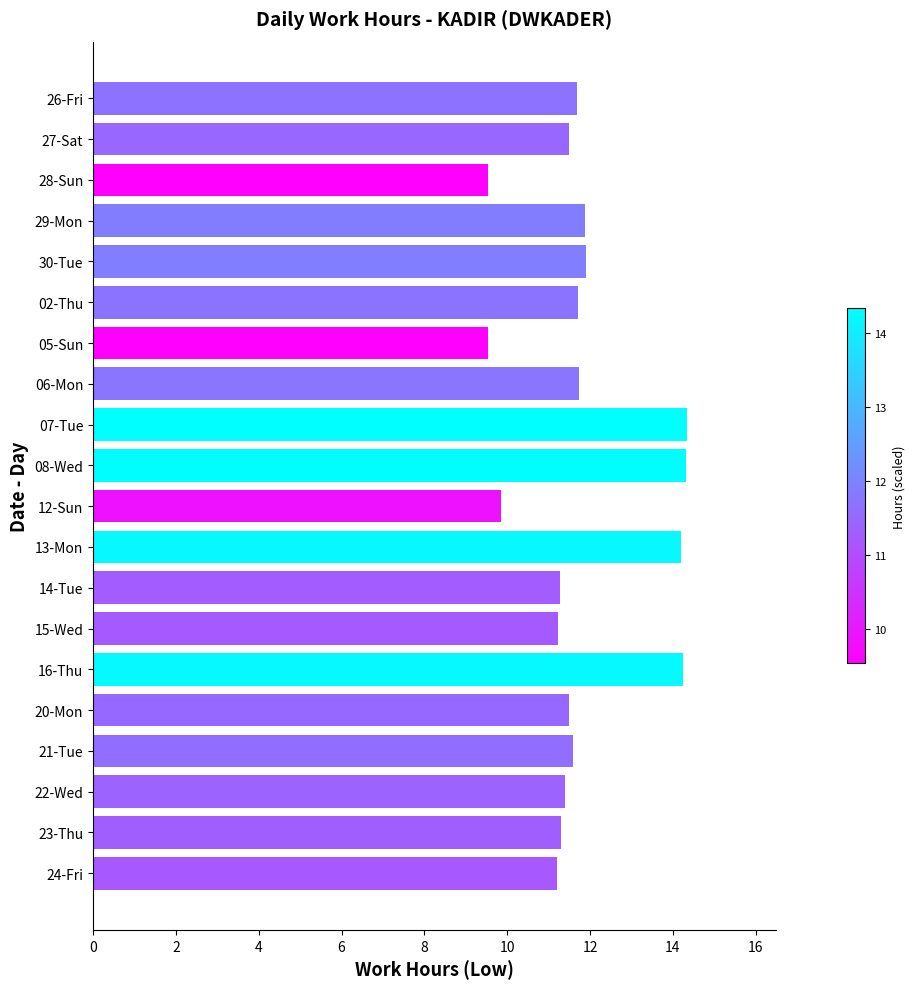

What is the value of the 7th bar from the top?

9.5